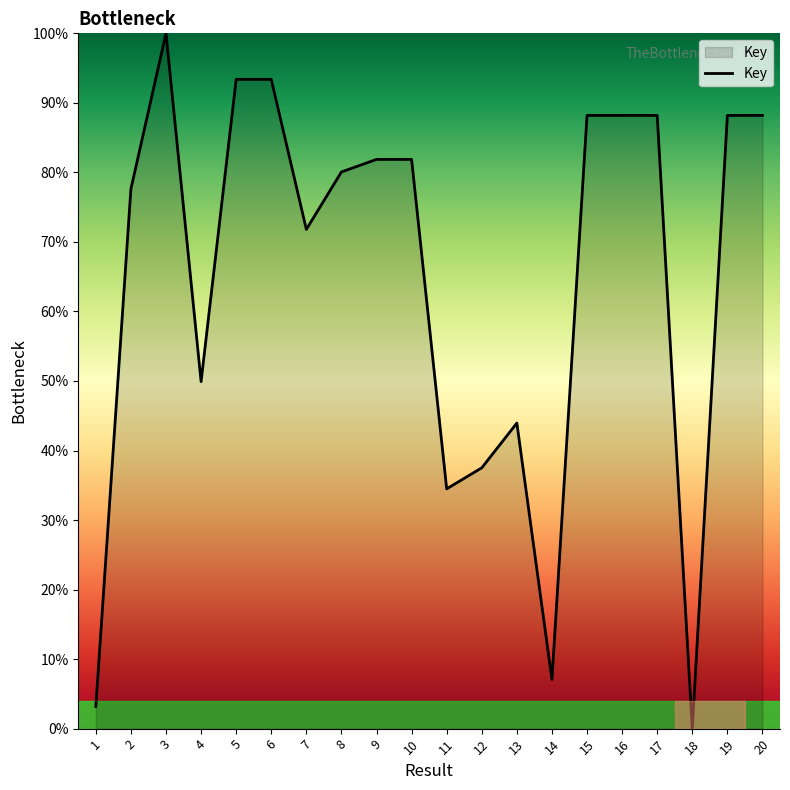

Which label corresponds to the largest value in the chart?

3